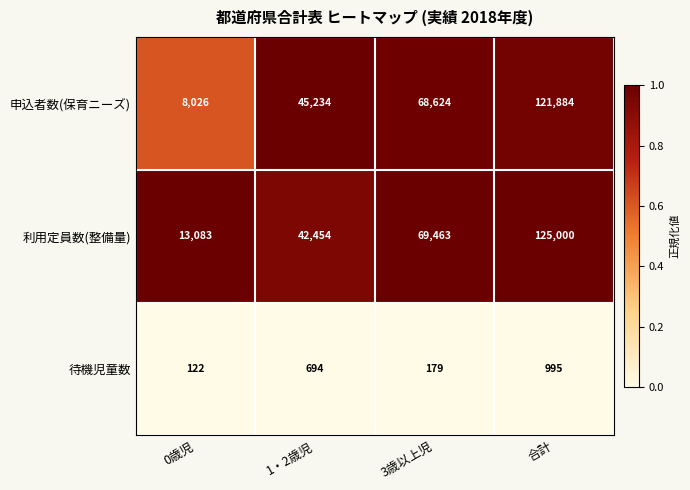

What is the minimum value for 利用定員数(整備量)?

13083